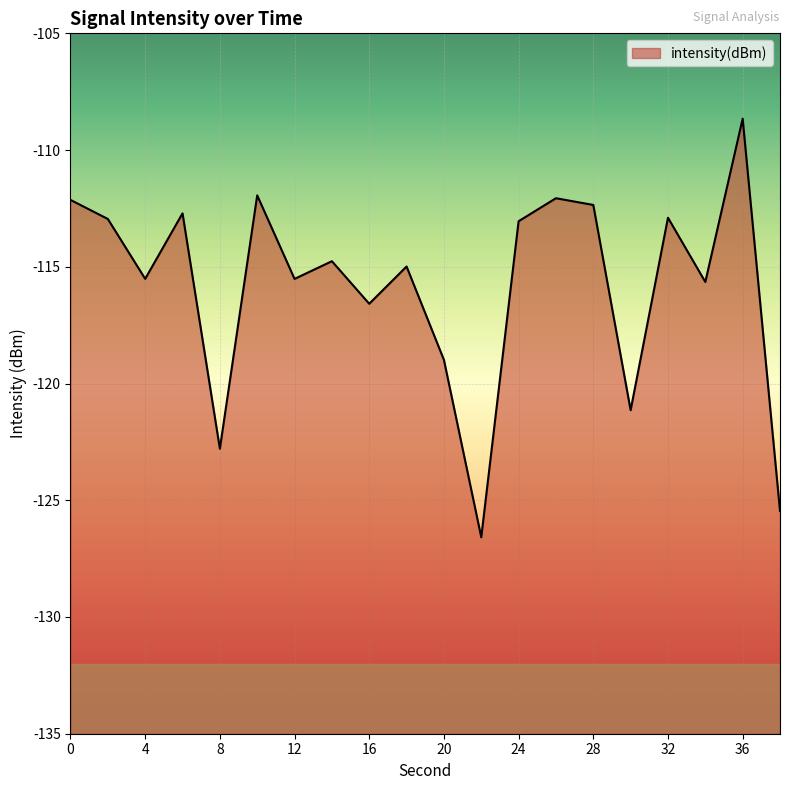

What is the approximate value at 8?

-122.8